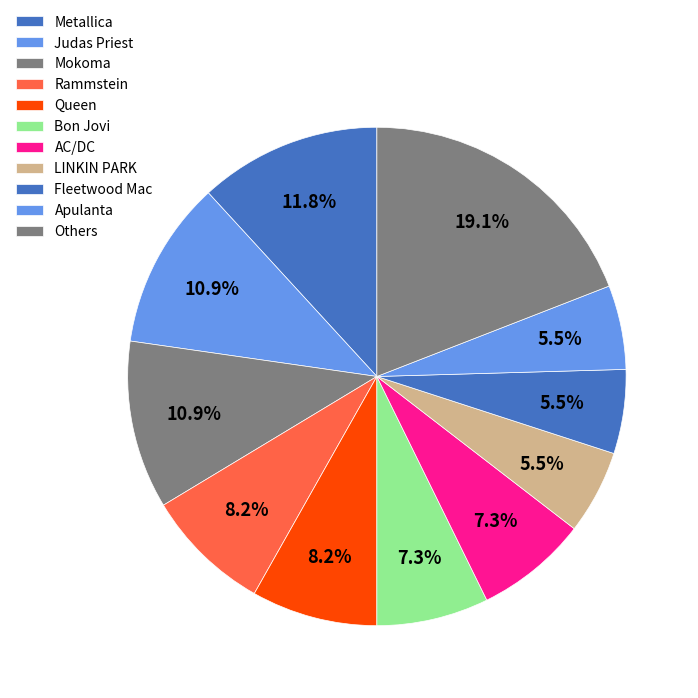

Count the number of slices in the pie.

11